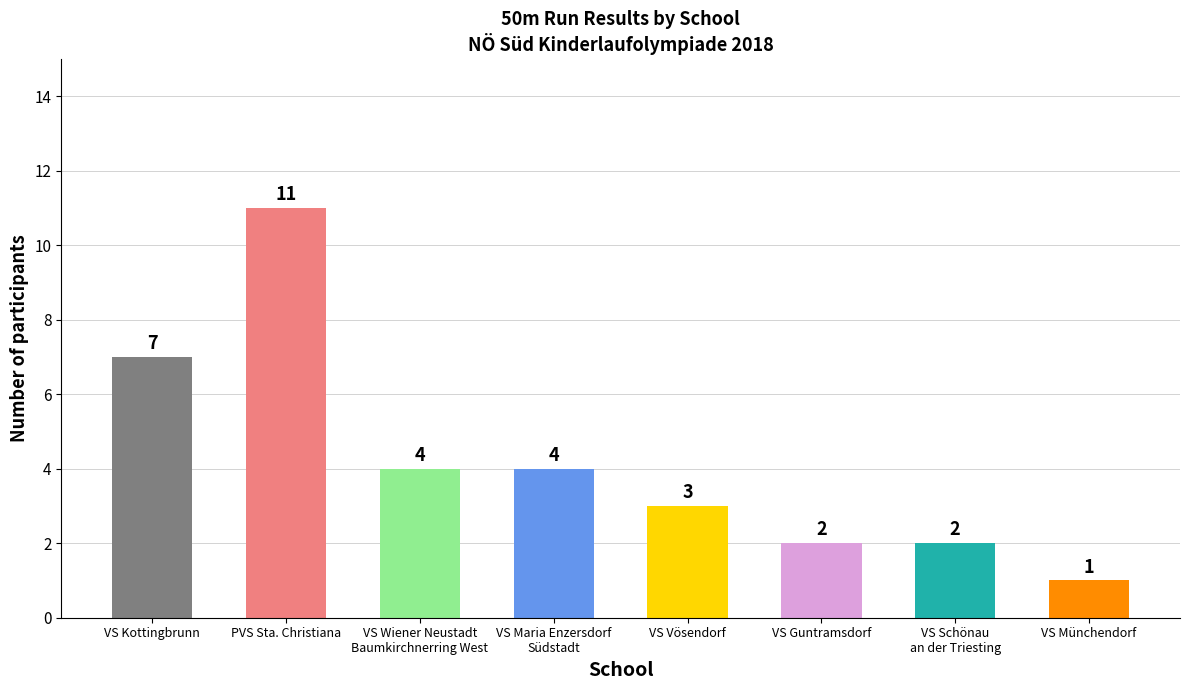

Does the chart contain any negative values?

No